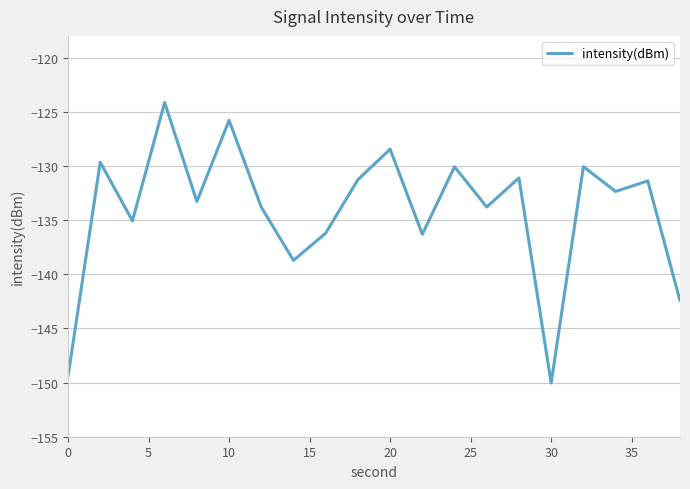

What is the difference between the maximum and minimum values?

25.9